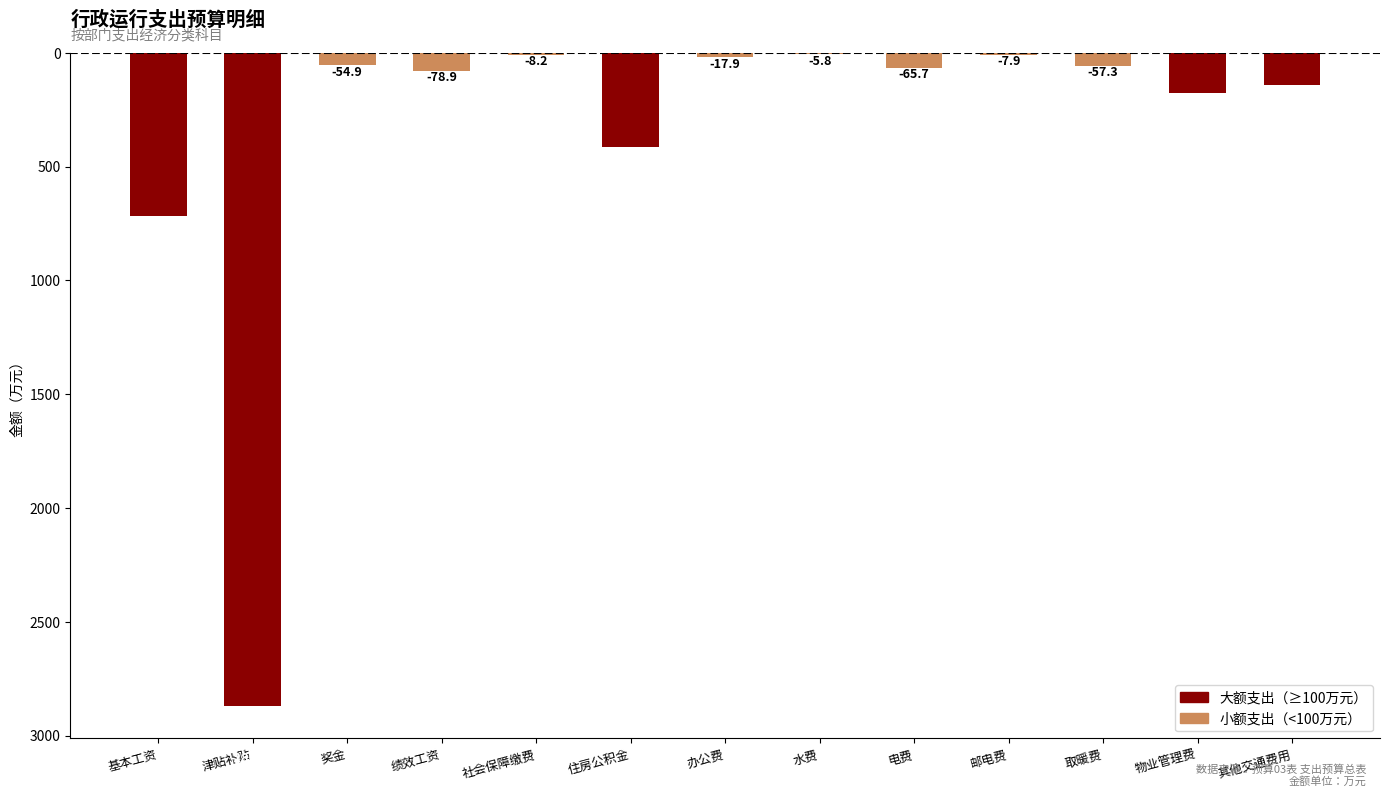

How many data points are above -65?

6